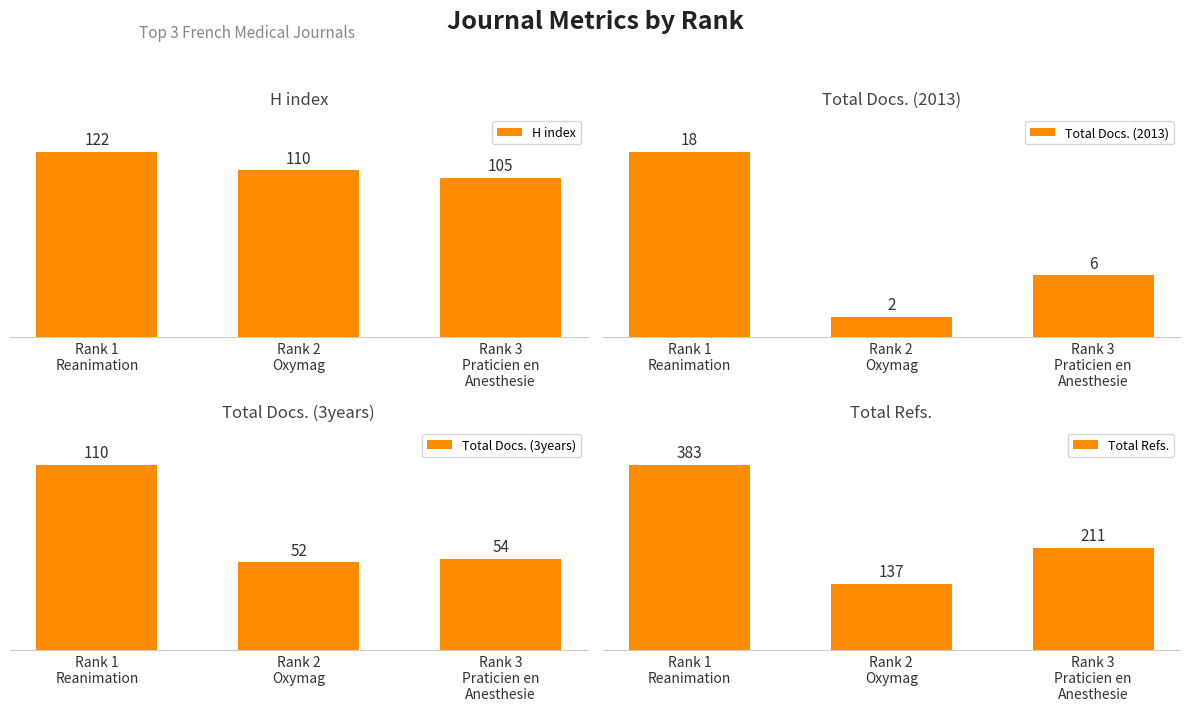

What is the greatest value displayed?

383